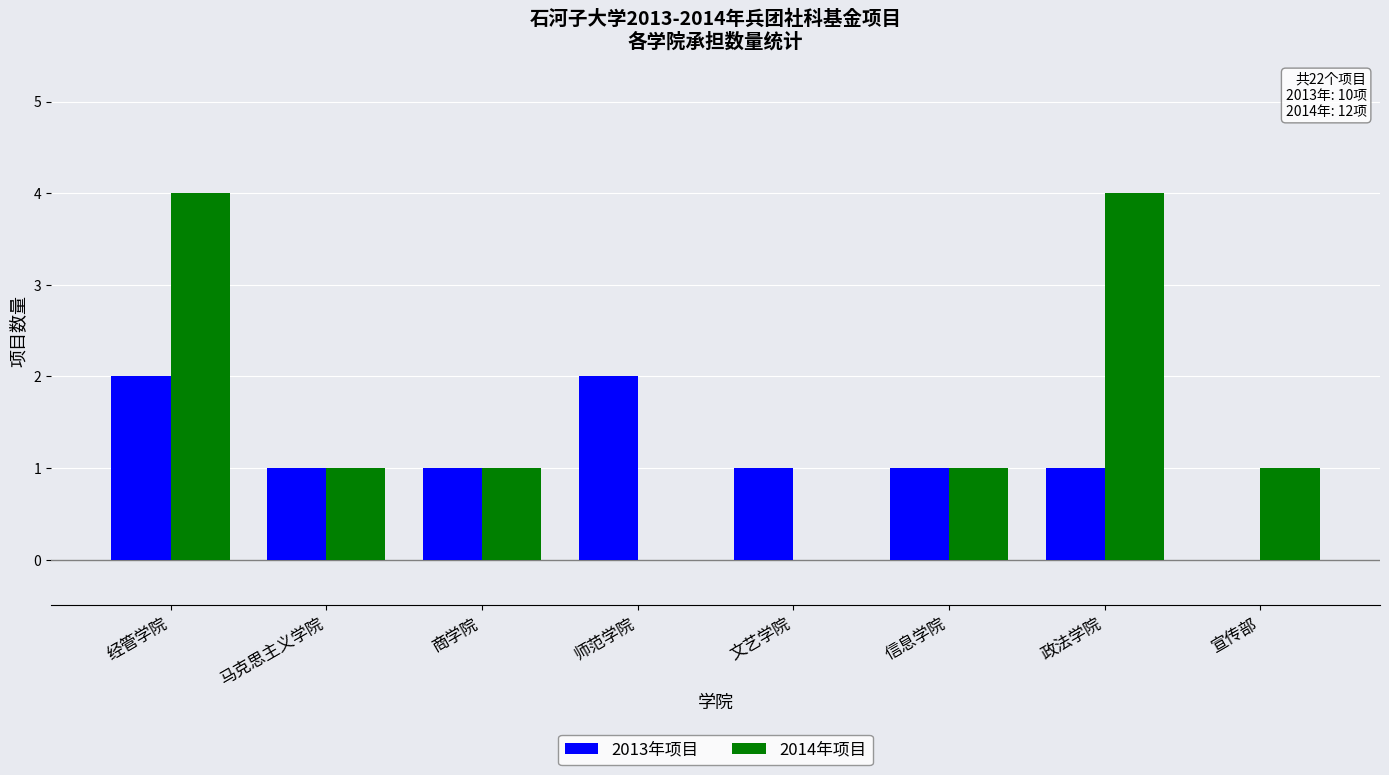

At which category is the sum across all series the highest?

经管学院